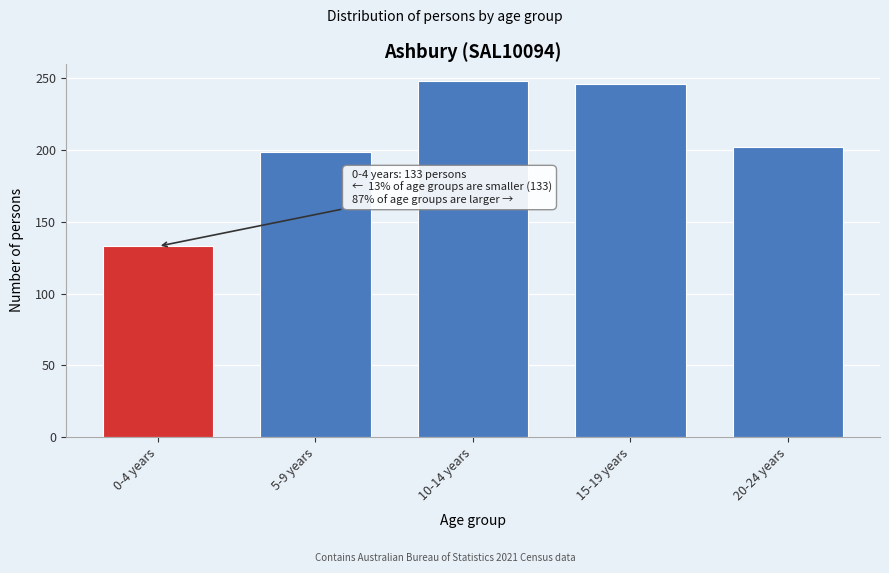

Reading left to right, what are all the values shown in this chart?

133	199	248	246	202